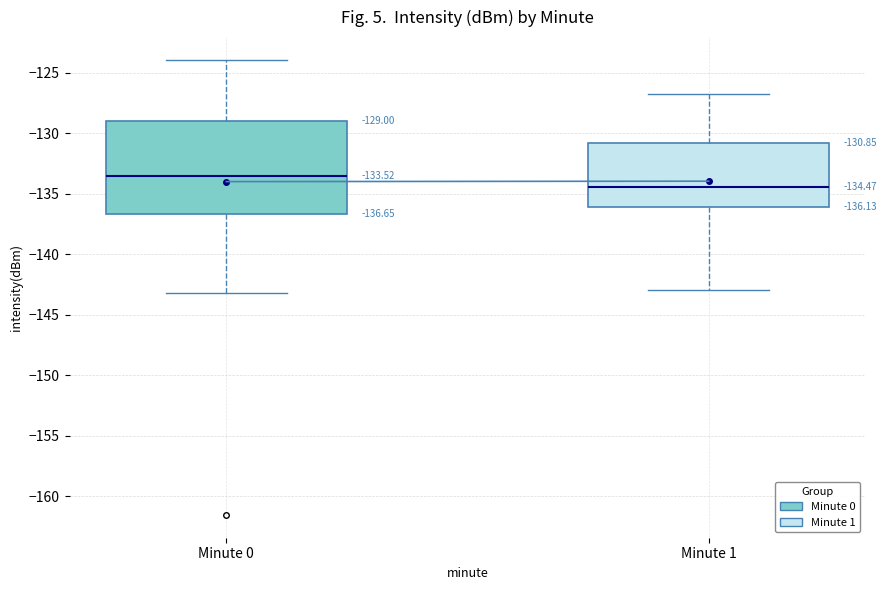

Which box has the lowest median line?

Minute 1